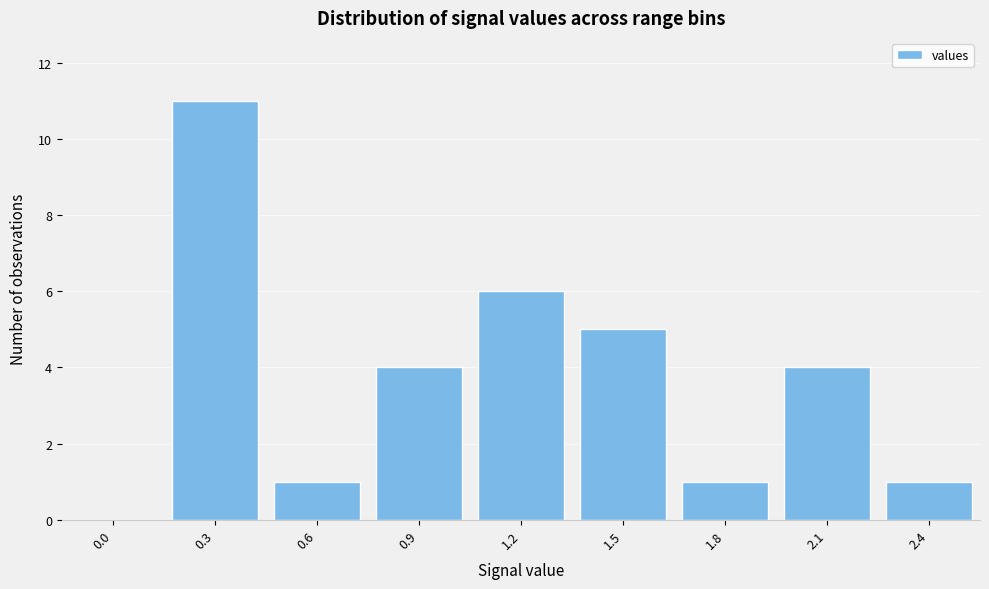

Reading left to right, what are all the values shown in this chart?

0.0=0	0.3=11	0.6=1	0.9=4	1.2=6	1.5=5	1.8=1	2.1=4	2.4=1